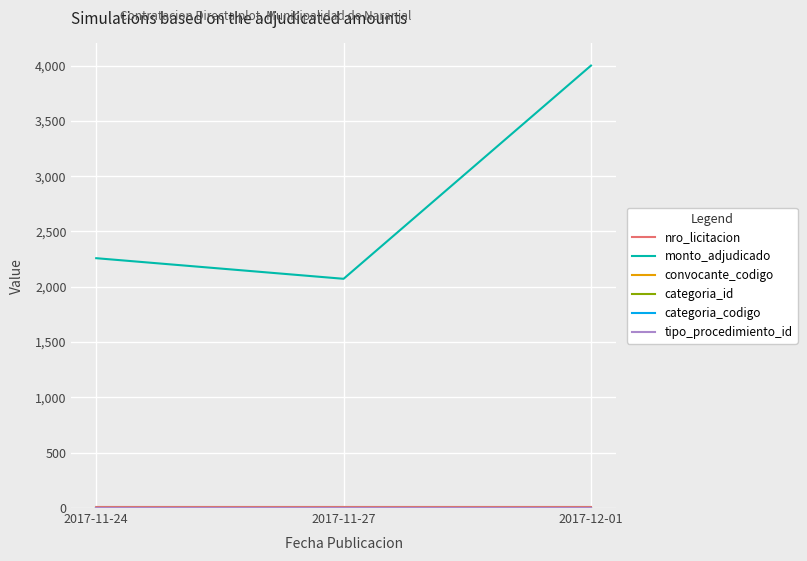

The monto_adjudicado series shows 510.9 at 2017-11-24. True or false?

False